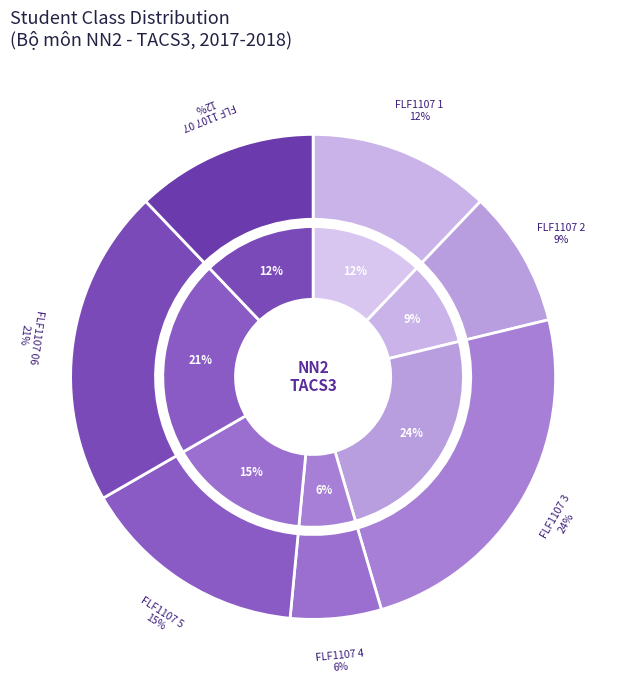

Is FLF1107 2 the majority of the pie?

No